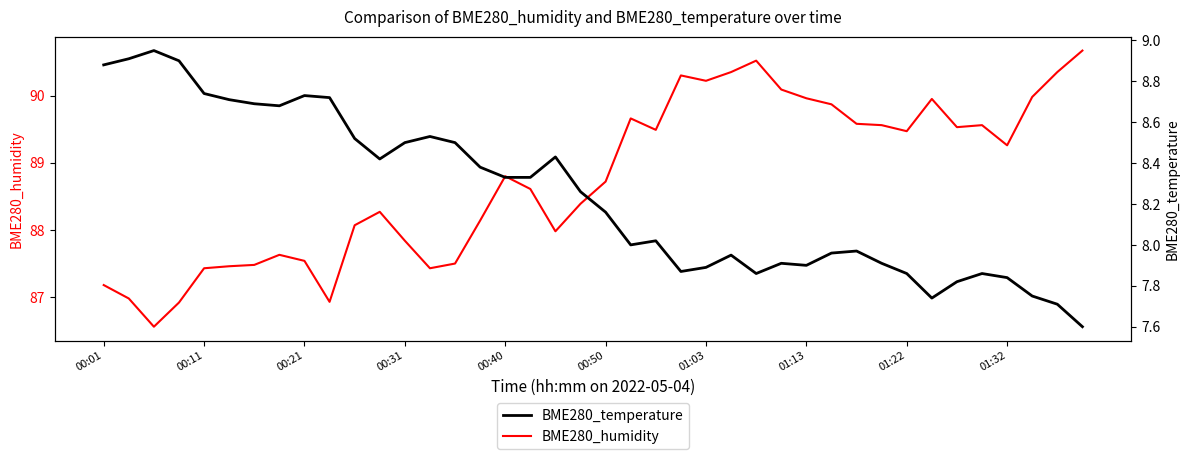

Is the value of BME280_temperature at 10 greater than the value of BME280_humidity at 25?

No